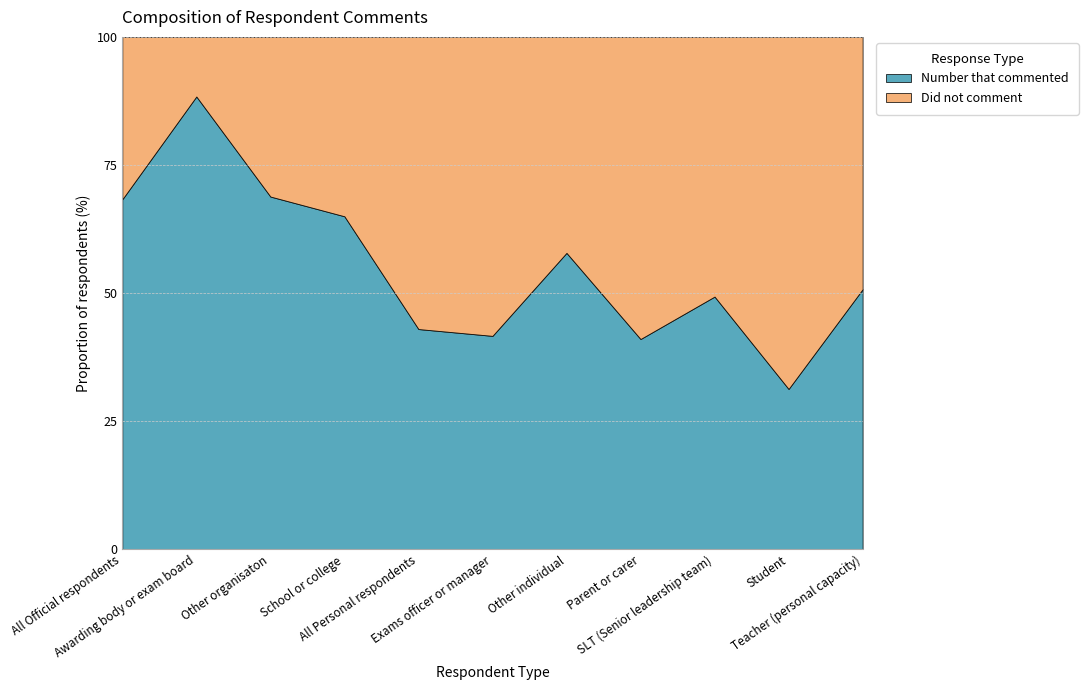

Reading left to right, transcribe all the data shown in this chart.

Number that commented: 304	38	84	182	1216	65	92	172	111	278	498
Did not comment: 141	5	38	98	1612	91	67	247	114	610	483